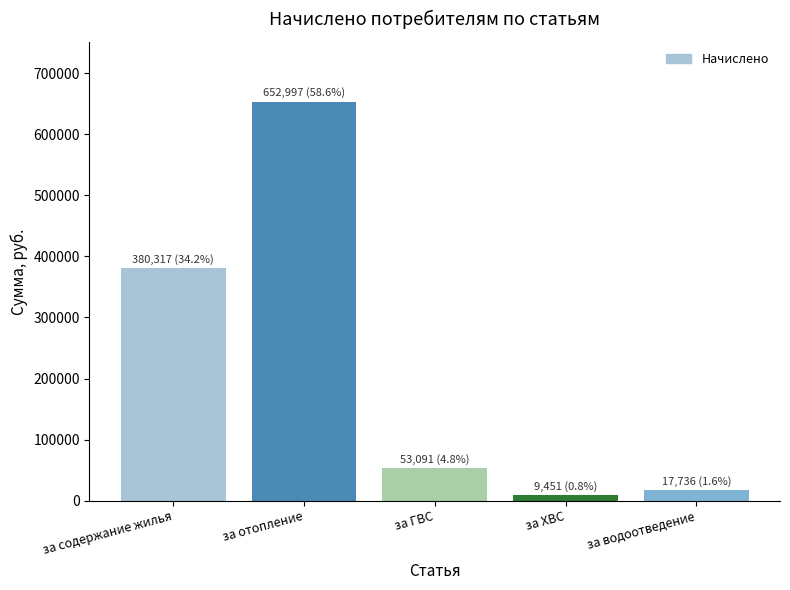

List the labels in order of value, smallest first.

за ХВС, за водоотведение, за ГВС, за содержание жилья, за отопление